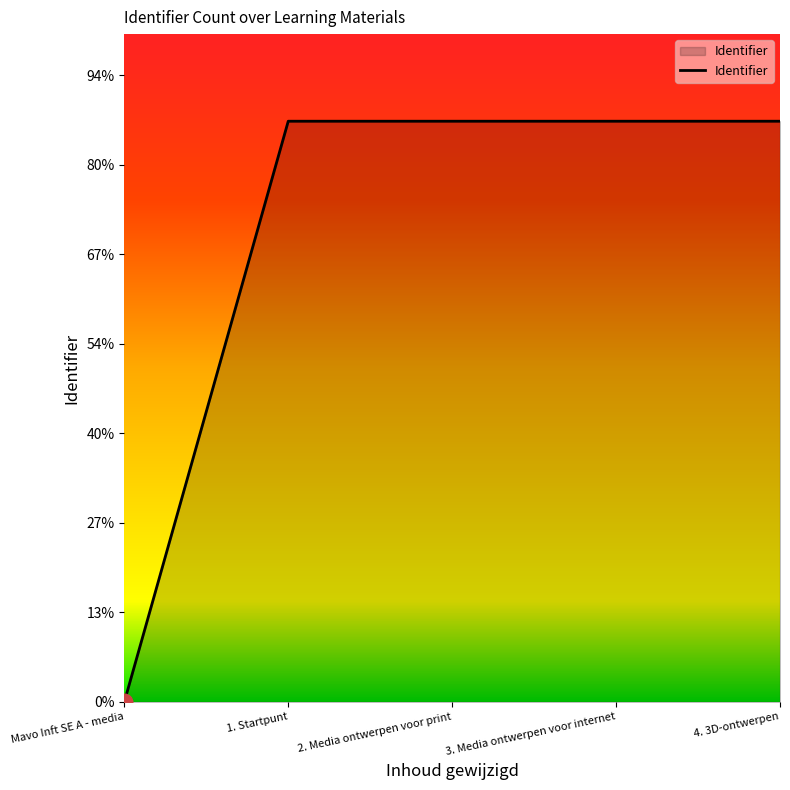

Which category has the lowest value across all series?

Mavo Inft SE A - media